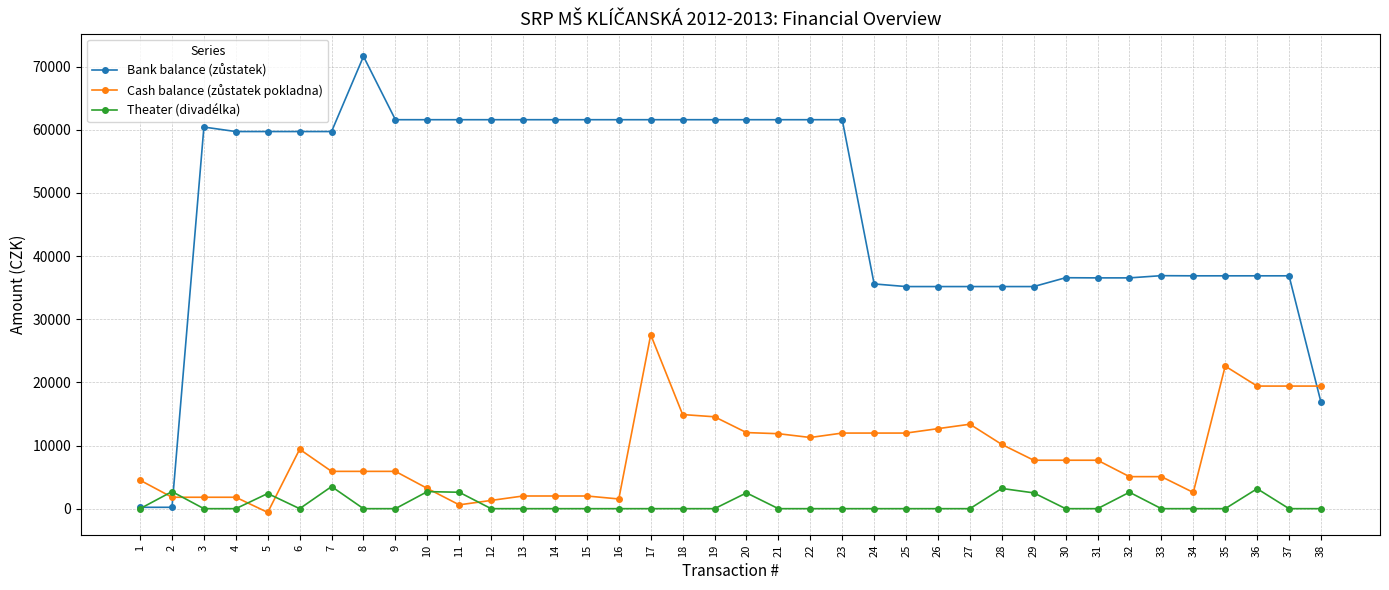

What is the maximum value for Theater (divadélka)?

3500.0